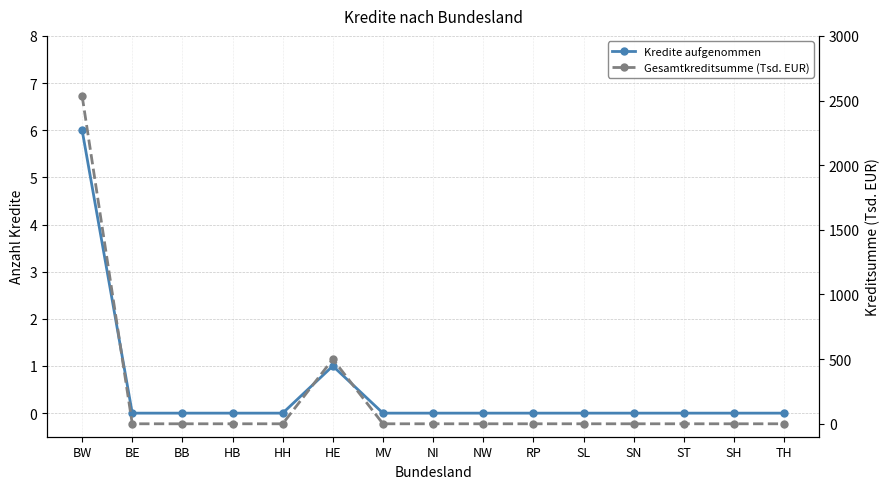

At which category is the sum across all series the highest?

BW